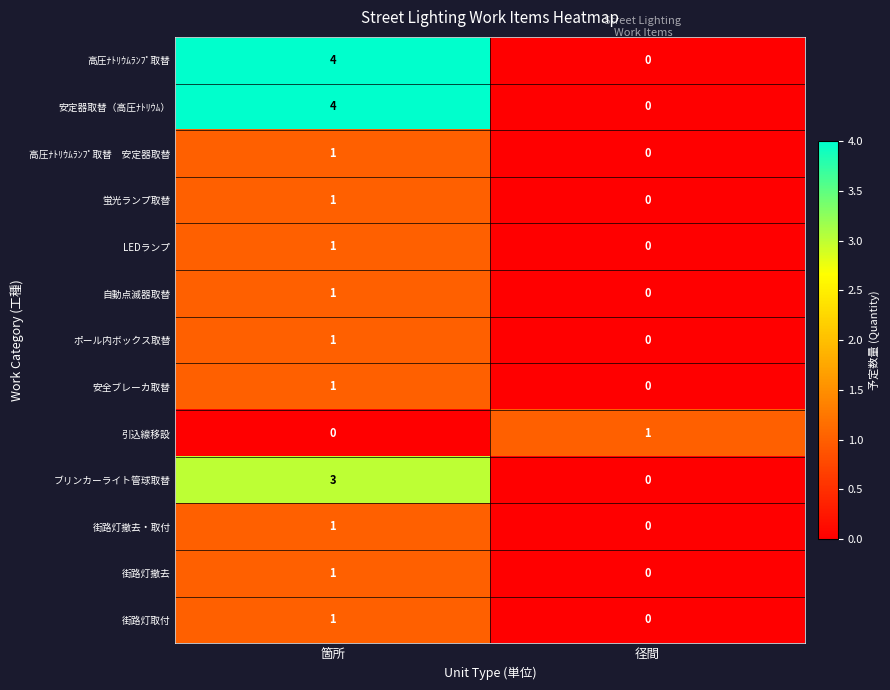

Which category has the highest value across all series?

箇所